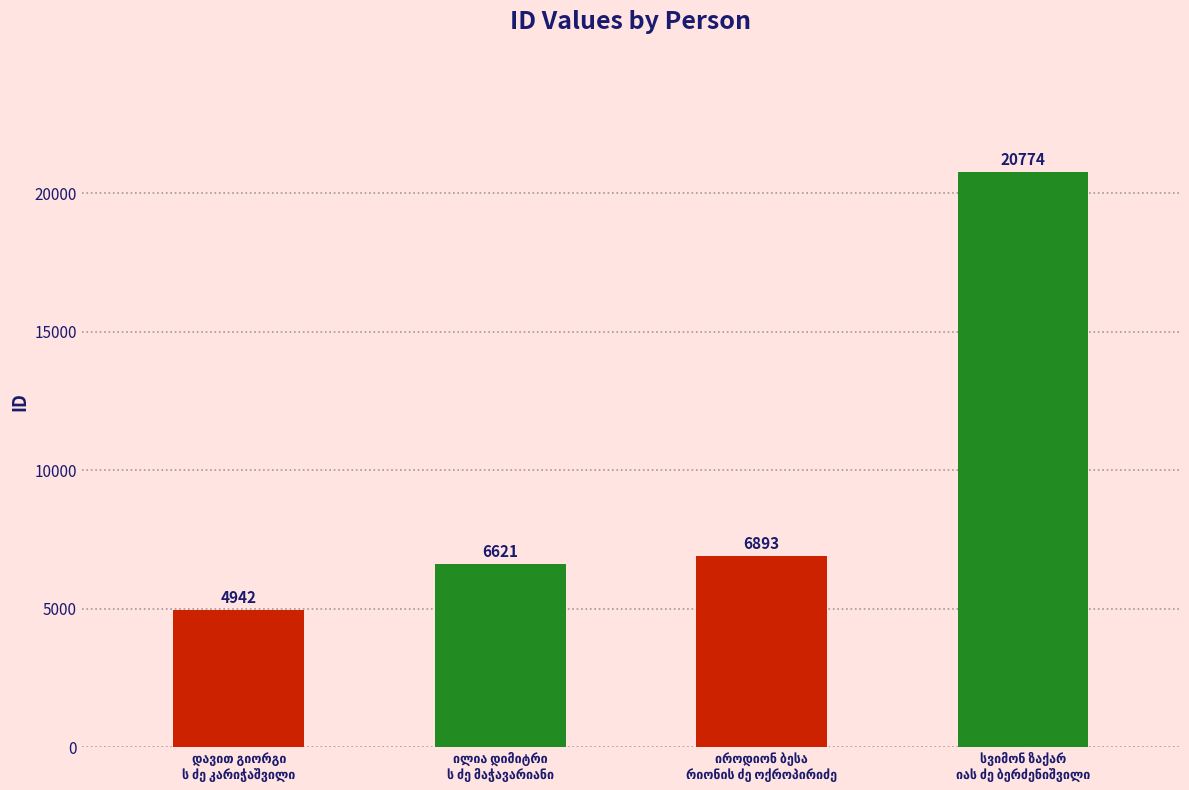

What is the value of the 2nd bar from the left?

6621